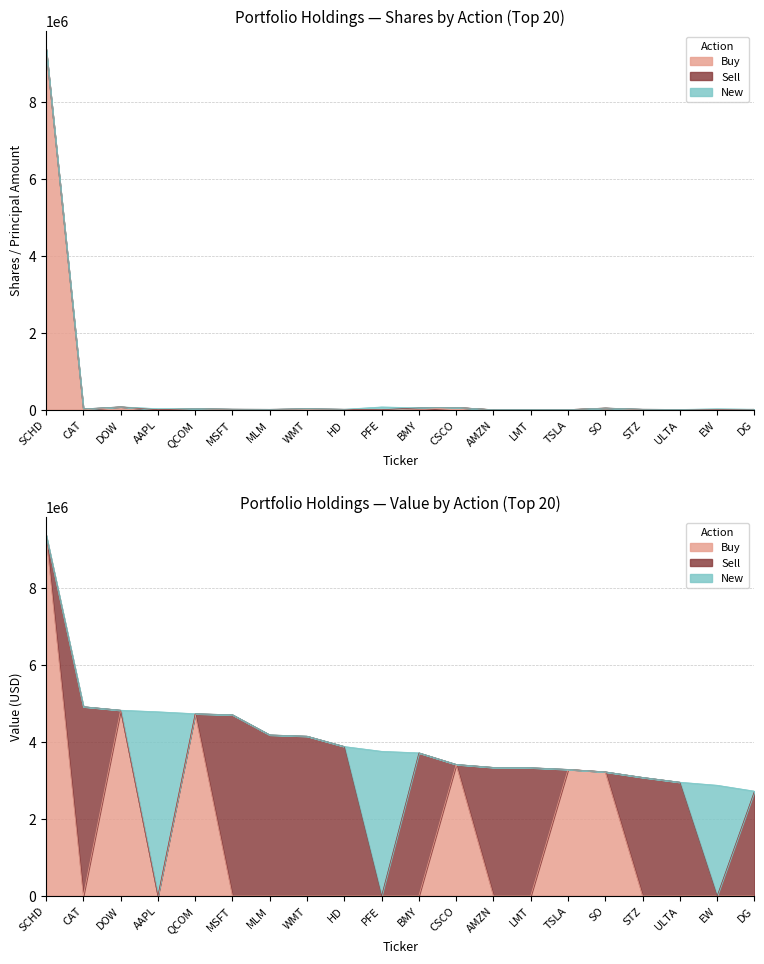

Which series changed the most between SCHD and STZ?

Buy